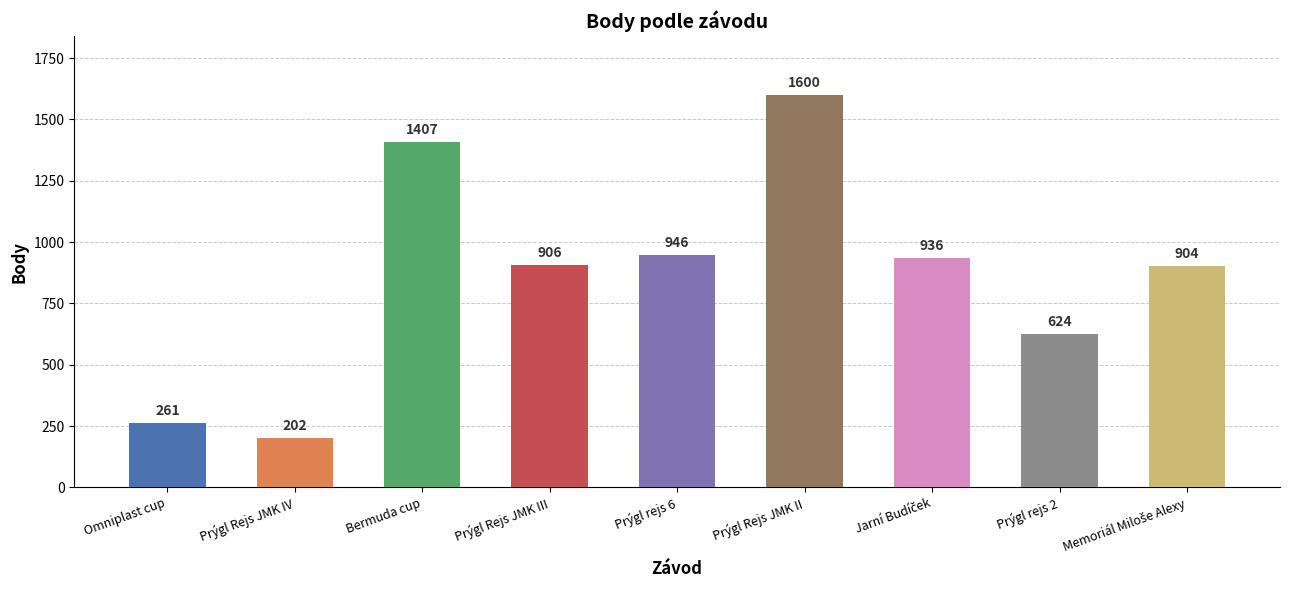

Where does the data first go above 906?

Bermuda cup